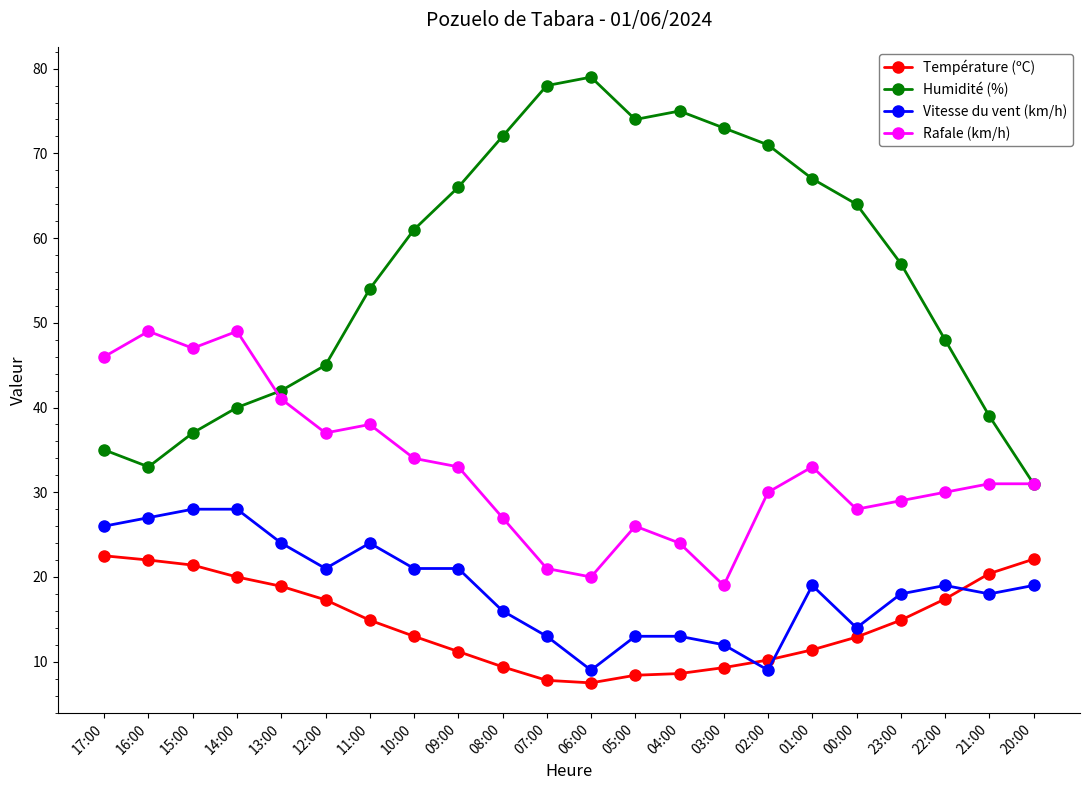

The value of Vitesse du vent (km/h) at 22:00 is 19.0. True or false?

True